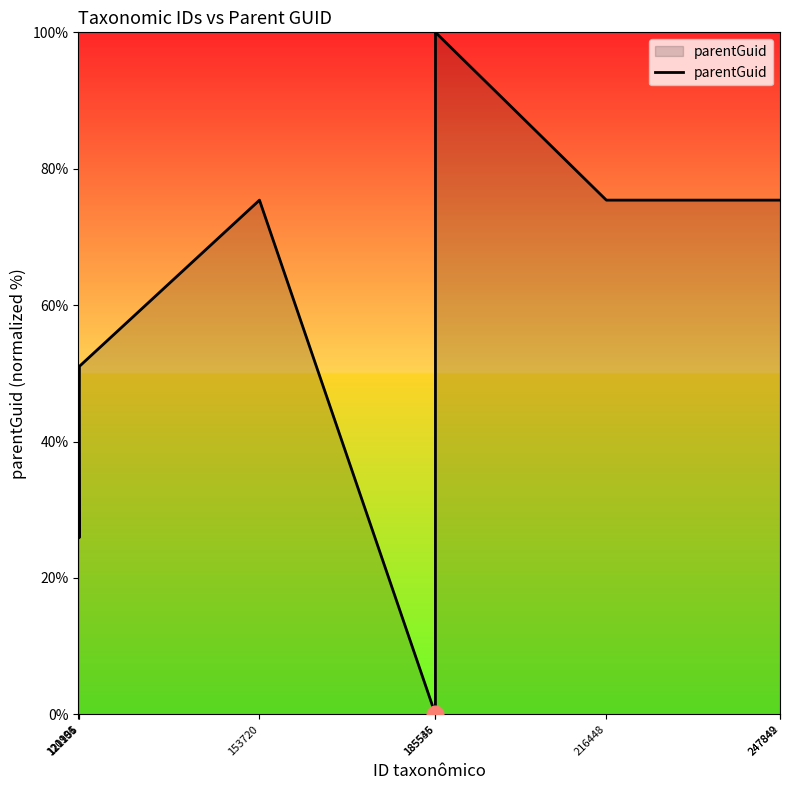

Where is the first local maximum?

153720